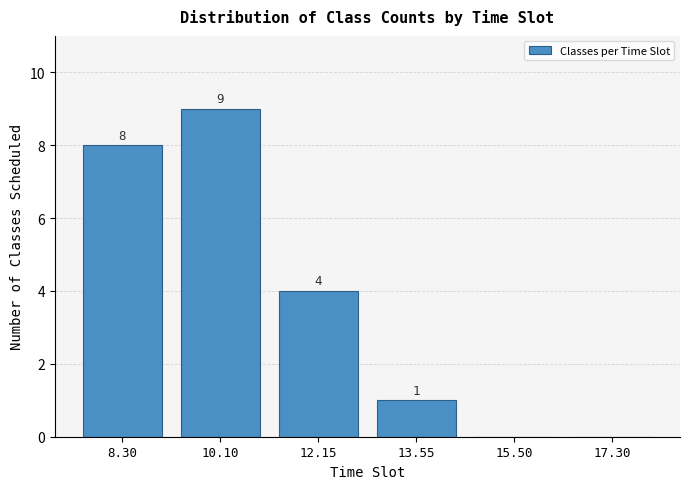

Reading right to left, list all the values displayed in this chart.

17.30=0	15.50=0	13.55=1	12.15=4	10.10=9	8.30=8